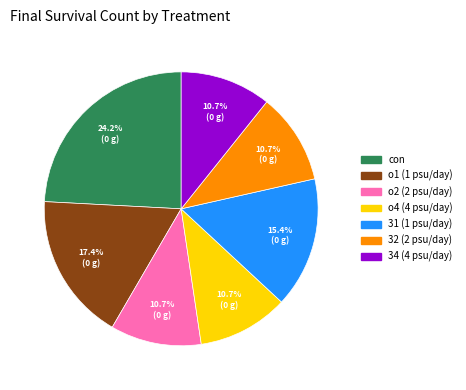

To the nearest percent, what portion does 31 (1 psu/day) represent?

15%